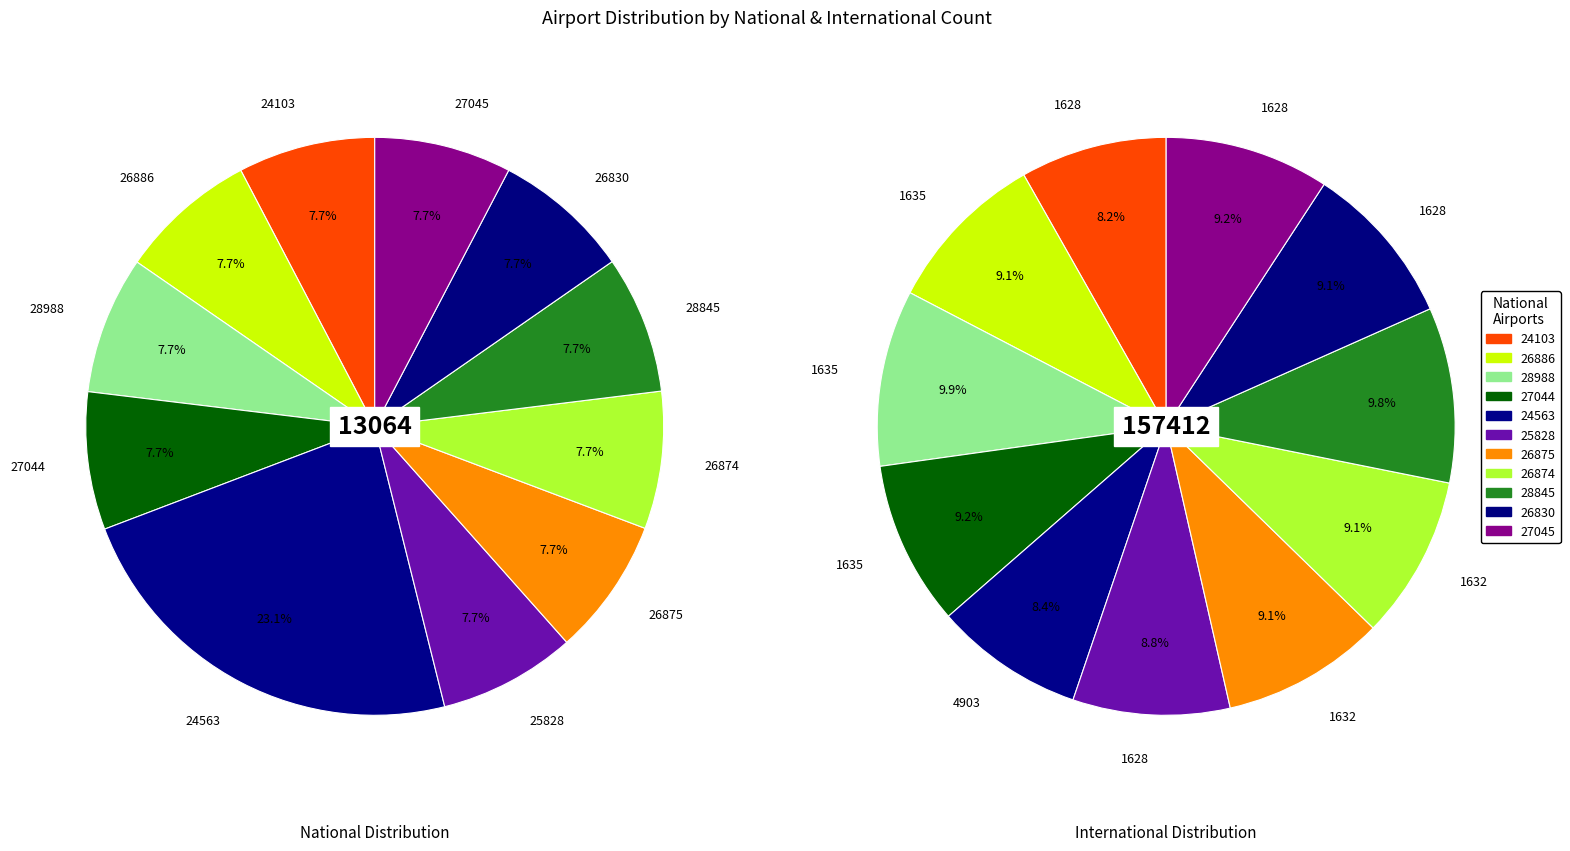

How many segments does this pie chart have?

11